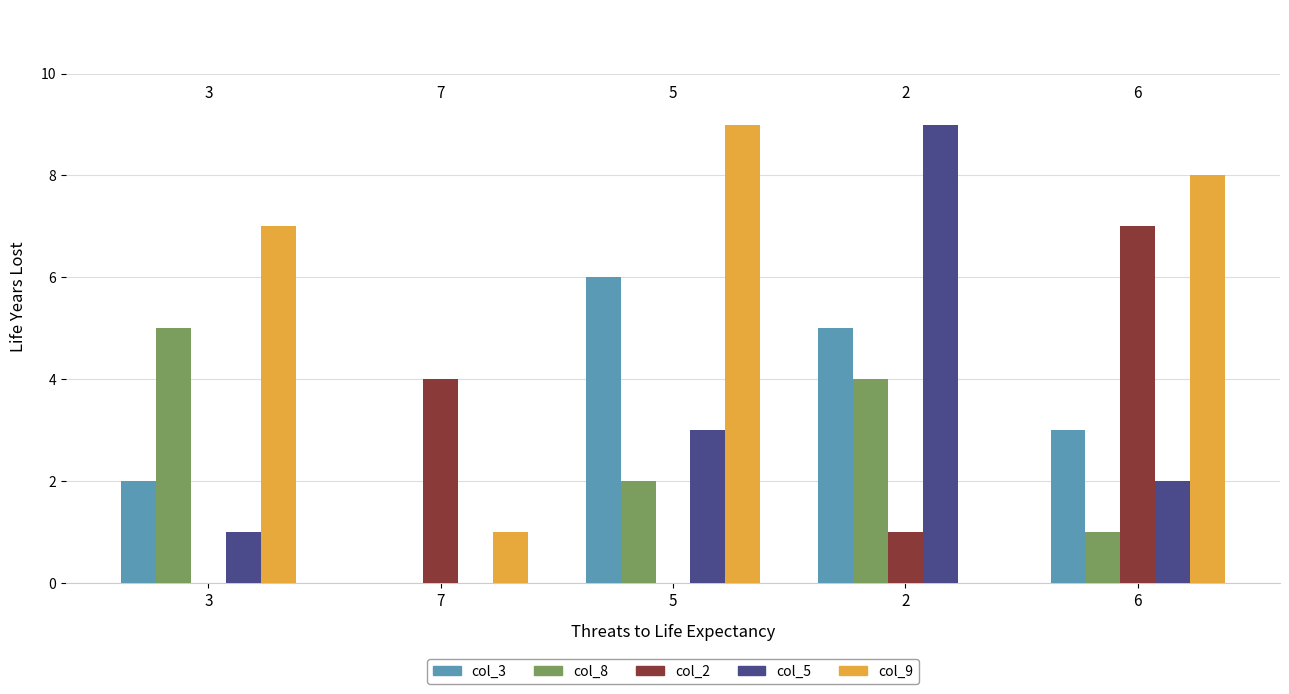

Count the number of data series in this chart.

5